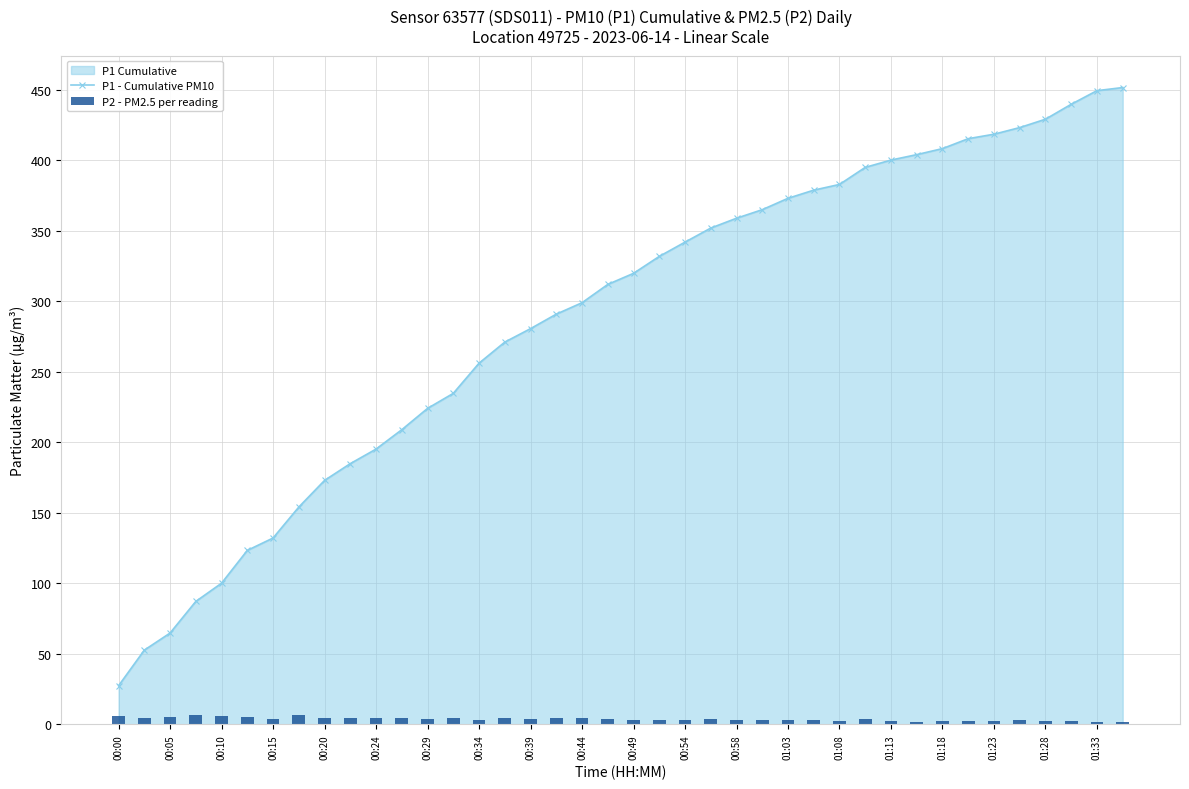

At how many categories does at least one series exceed 385?

11